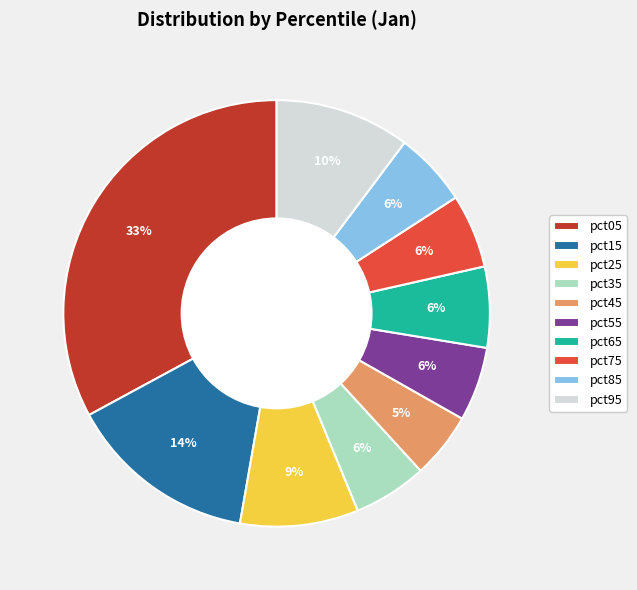

How many slices are in this pie chart?

10